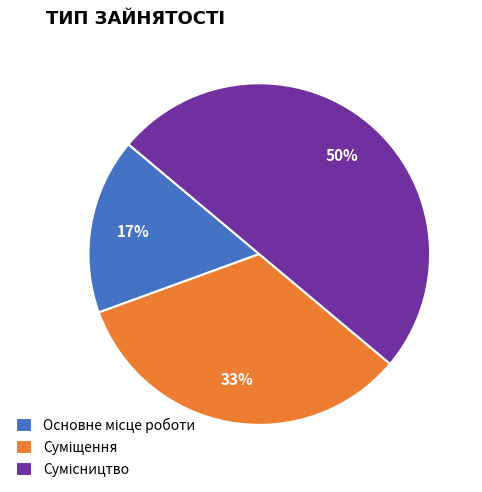

To the nearest percent, what is the difference between the largest and smallest slice percentages?

33%